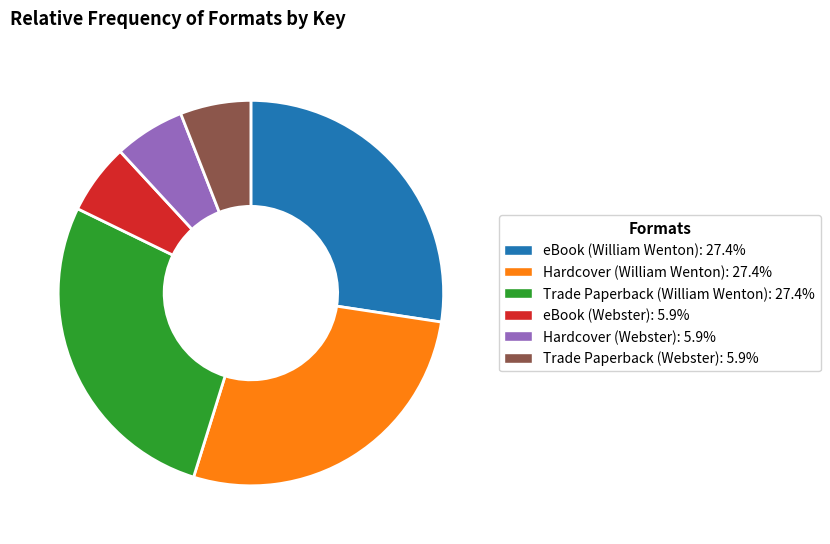

True or false: Hardcover (Webster) accounts for 1% of the total.

False